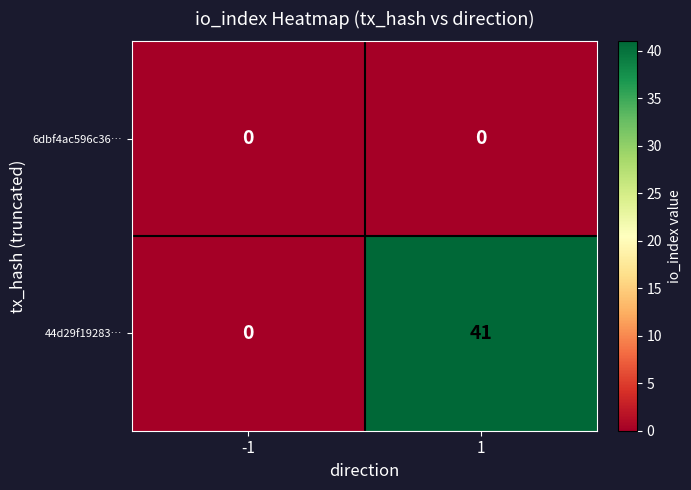

Which series changed the most between -1 and 1?

44d29f19283…